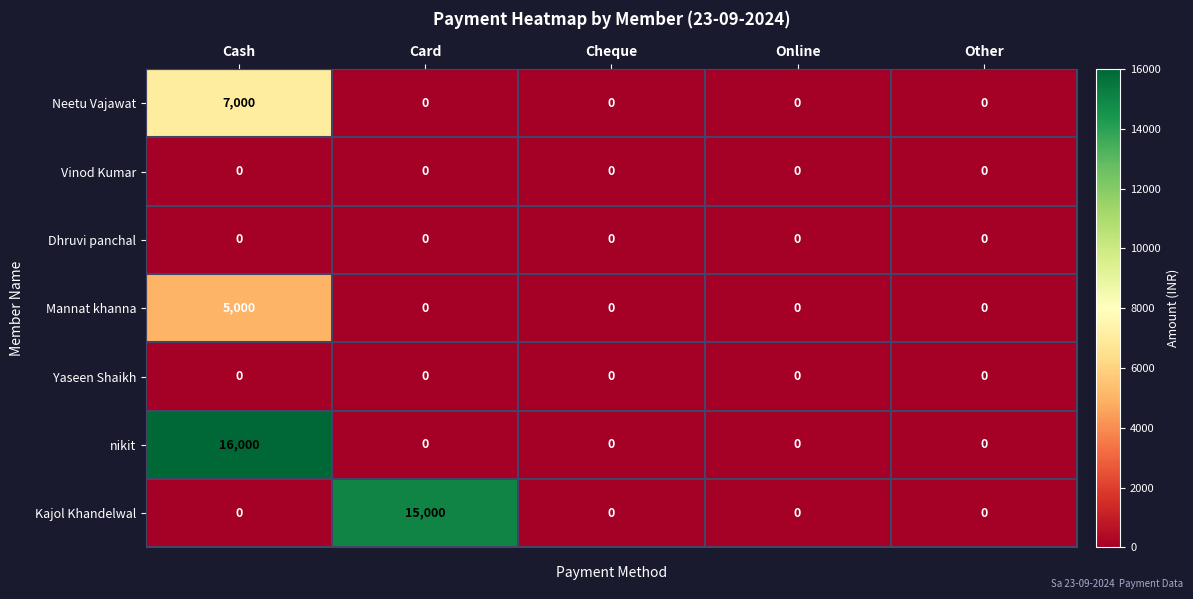

What is the sum of all nikit values?

16000